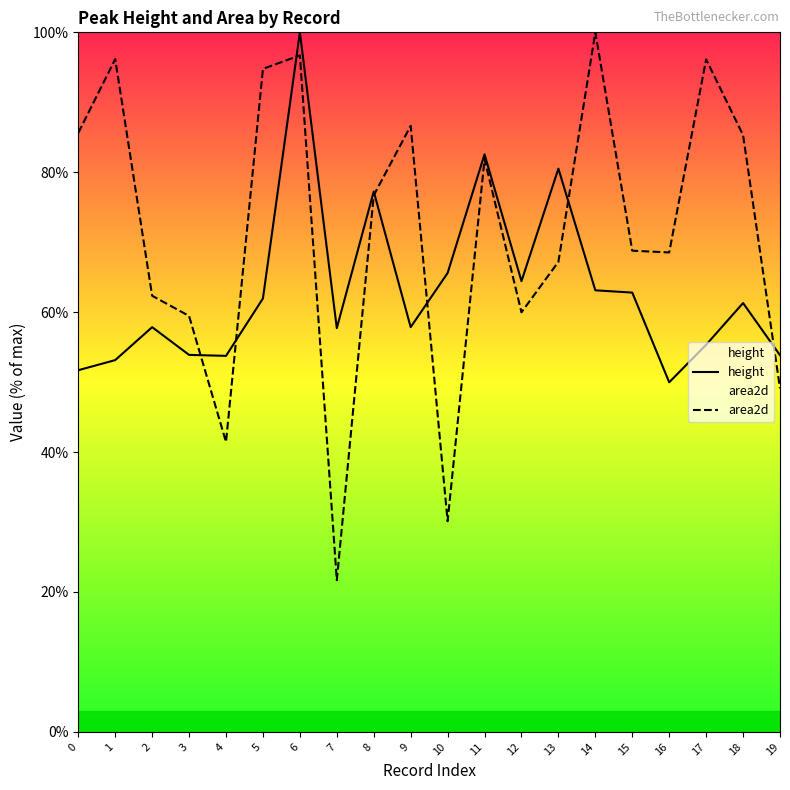

Reading right to left, extract all data points from this chart.

height: 19=53.8	18=61.3	17=55.3	16=50.0	15=62.8	14=63.1	13=80.5	12=64.4	11=82.6	10=65.6	9=57.9	8=77.2	7=57.7	6=100.0	5=62.0	4=53.8	3=53.9	2=57.9	1=53.1	0=51.7
area2d: 19=49.1	18=85.3	17=96.1	16=68.5	15=68.8	14=100.0	13=67.2	12=60.0	11=81.9	10=30.1	9=86.6	8=76.7	7=21.7	6=96.7	5=94.8	4=41.4	3=59.5	2=62.3	1=96.2	0=85.6